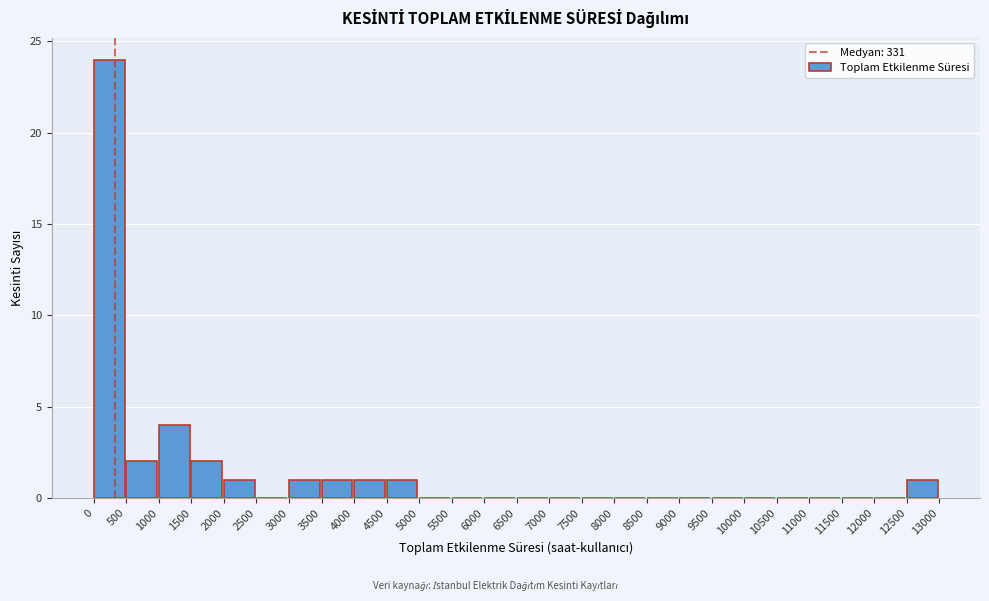

Which range on the x-axis has the tallest bar?

0 to 500